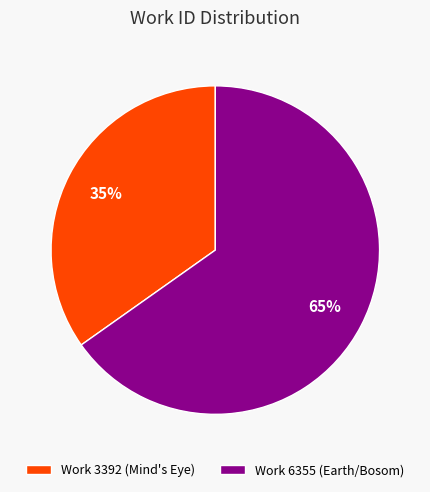

Is the sum of Work 6355 (Earth/Bosom) and Work 3392 (Mind's Eye) greater than half?

Yes